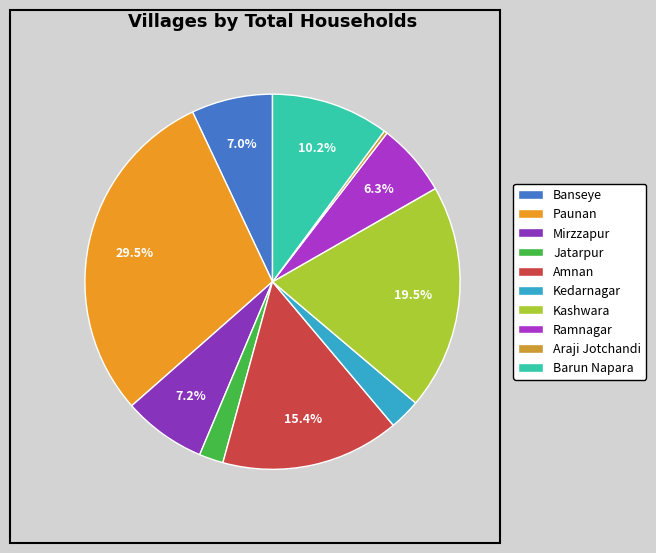

Count the number of slices in the pie.

10